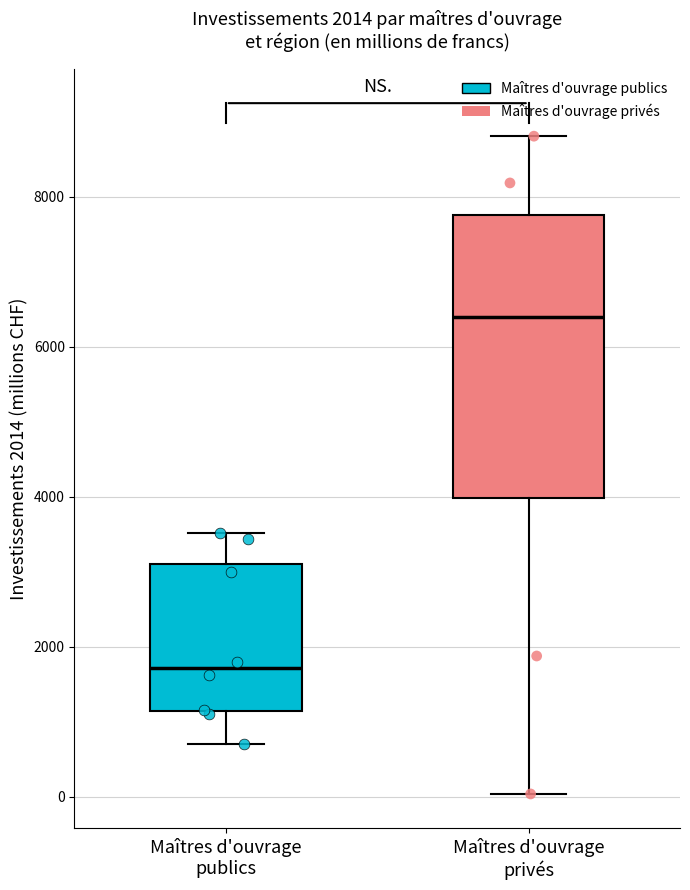

Comparing the boxes themselves (not the whiskers), which one is the tallest?

Maîtres d'ouvrage privés